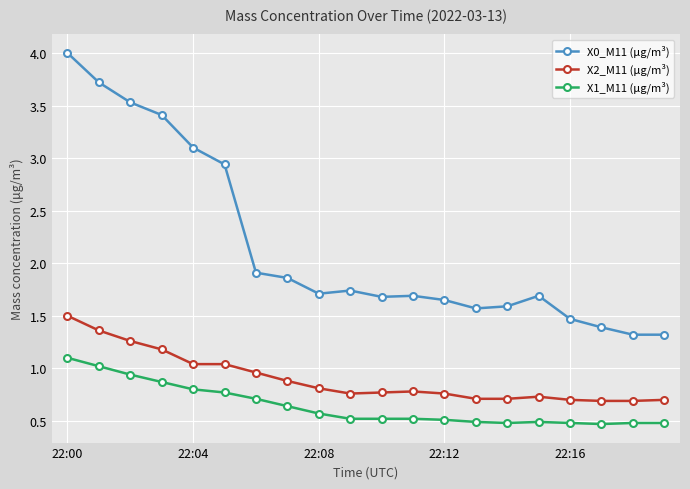

Which series has the widest spread of values?

X0_M11 (μg/m³)